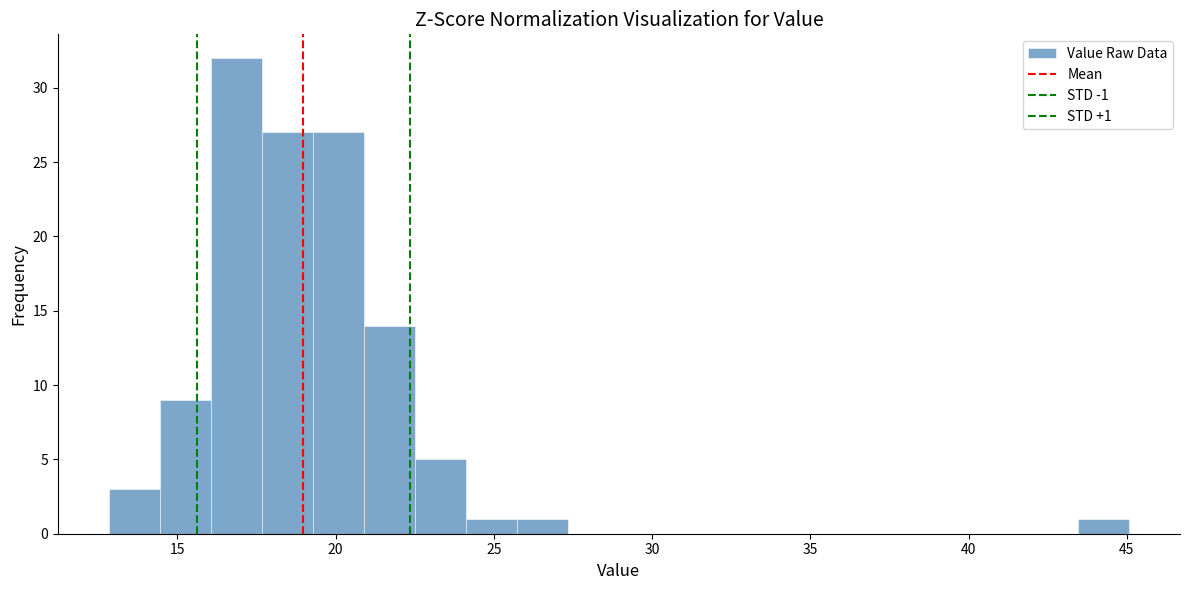

Read against the x-axis, roughly where is the centre of the tallest bar?

17.0